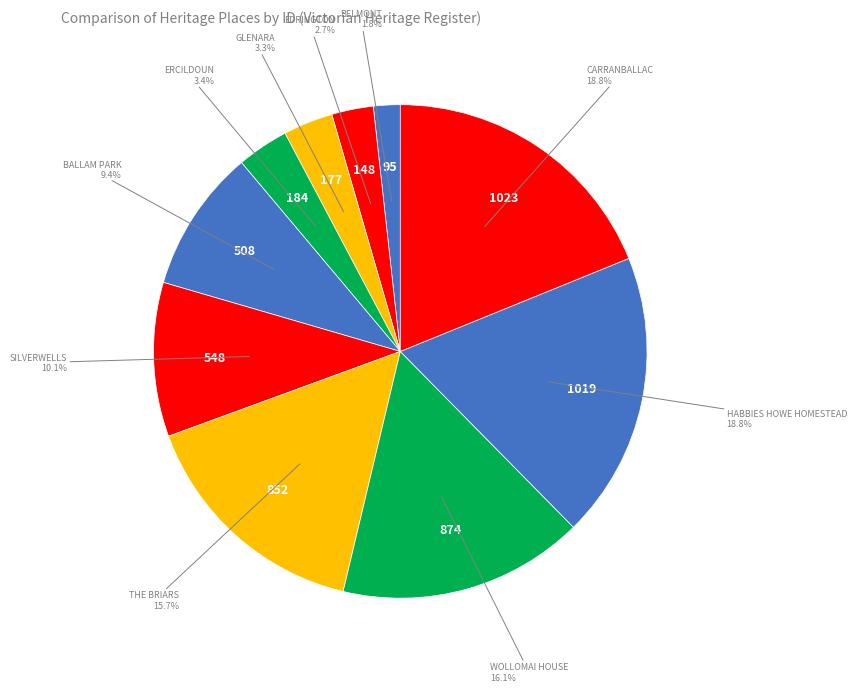

How many segments does this pie chart have?

10